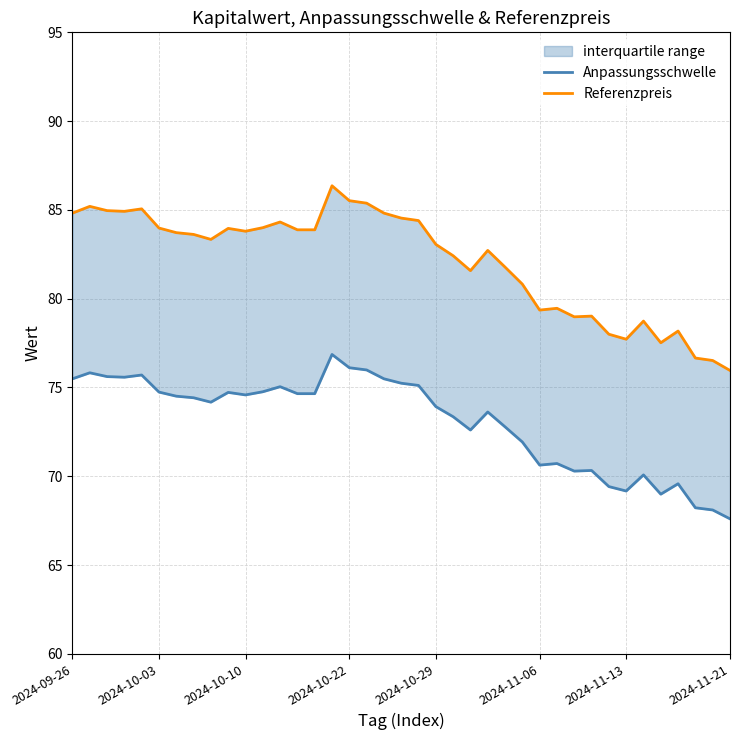

Which category has the lowest value in the Anpassungsschwelle series?

2024-11-21